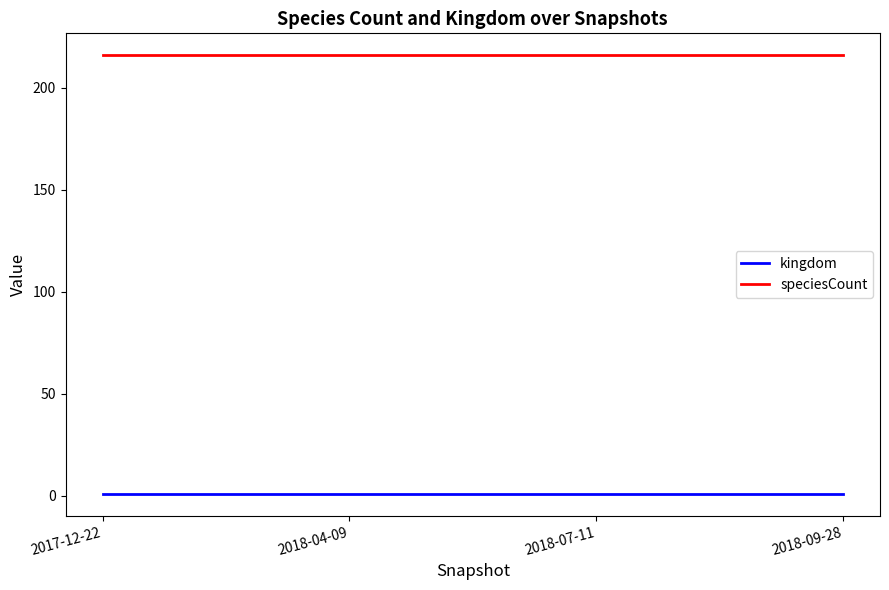

What is the highest value of the speciesCount series?

216